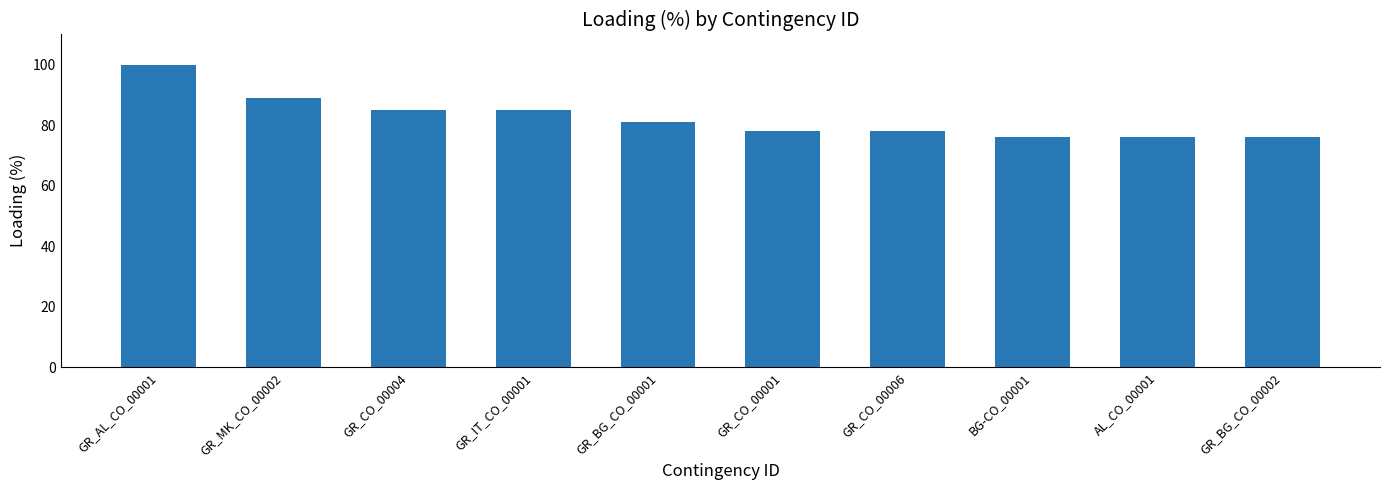

Where does the data first go above 81?

GR_AL_CO_00001